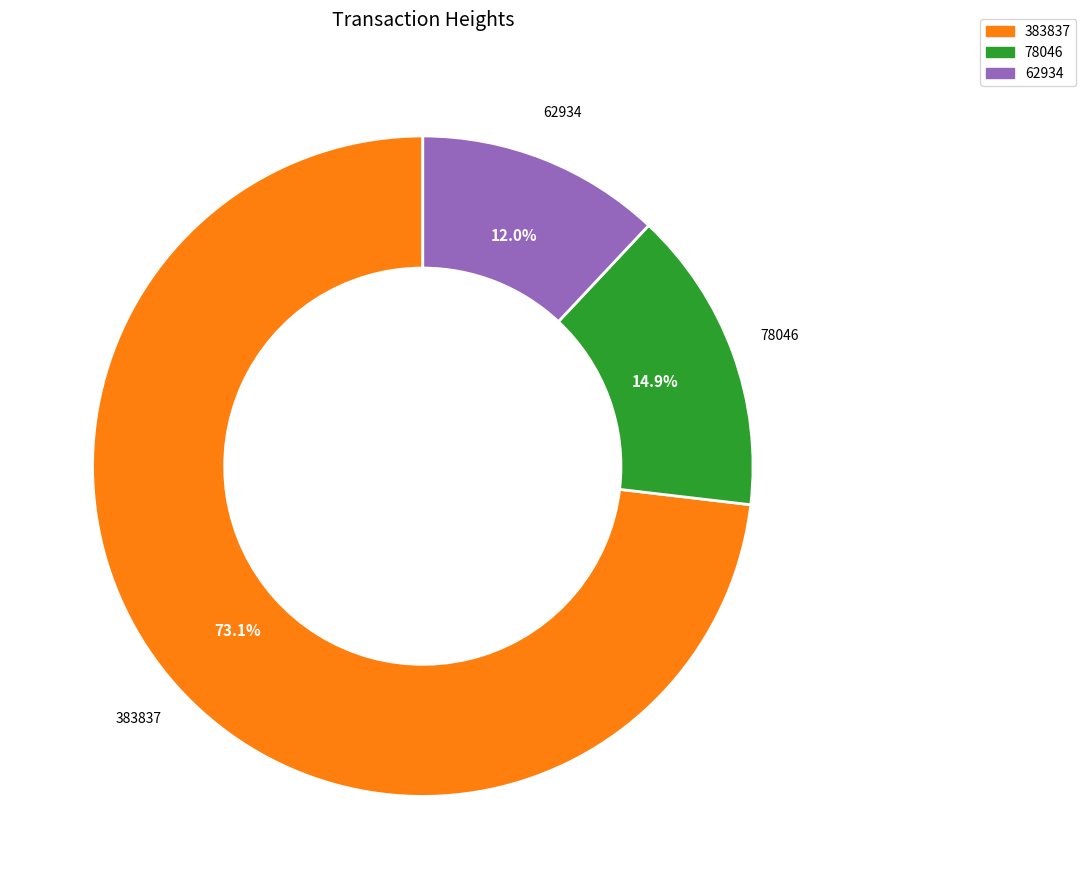

To the nearest percent, what portion does 383837 represent?

73%